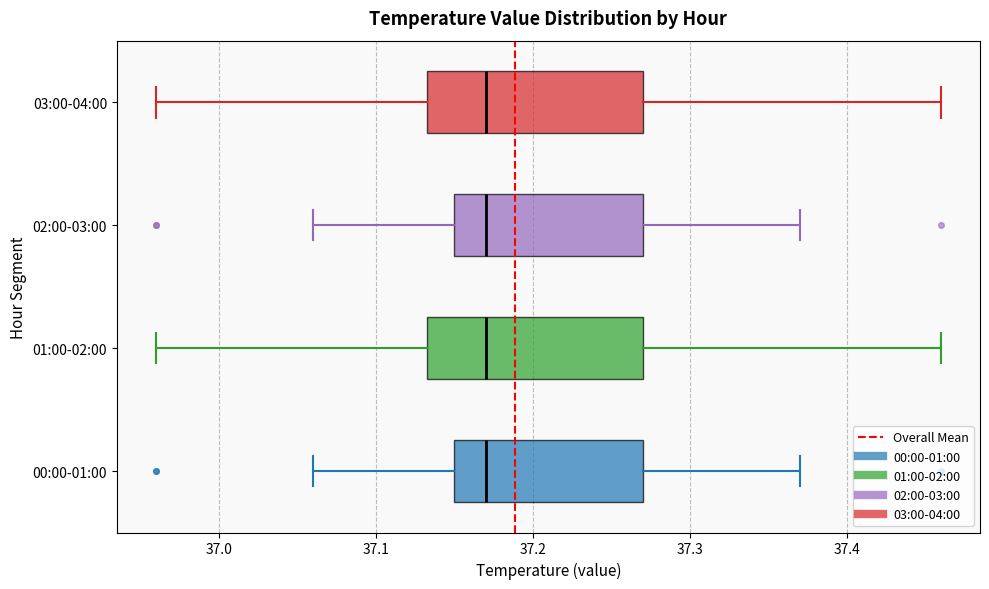

Where does the left whisker of the box for 02:00-03:00 end on the x-axis? The values are not printed on the chart, so give them approximately, as read against the axis.

37.06